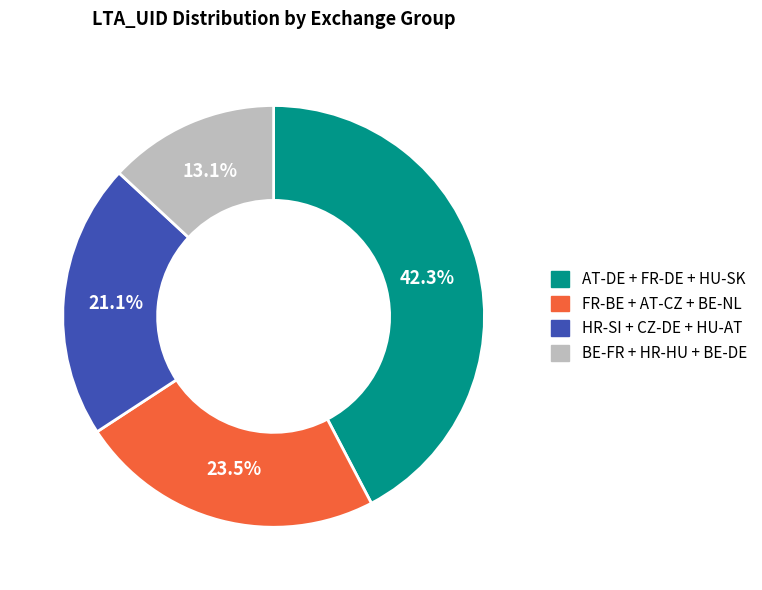

Is there any slice that represents more than half of the pie?

No